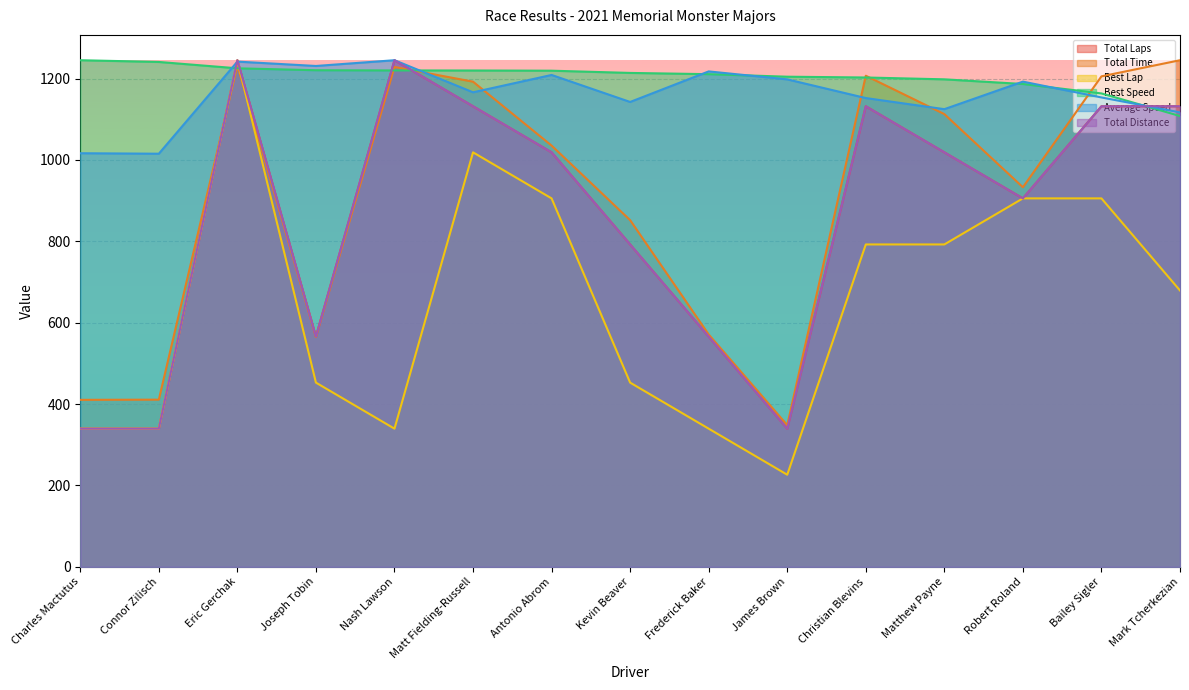

Does the chart display data point markers on the line(s)?

No